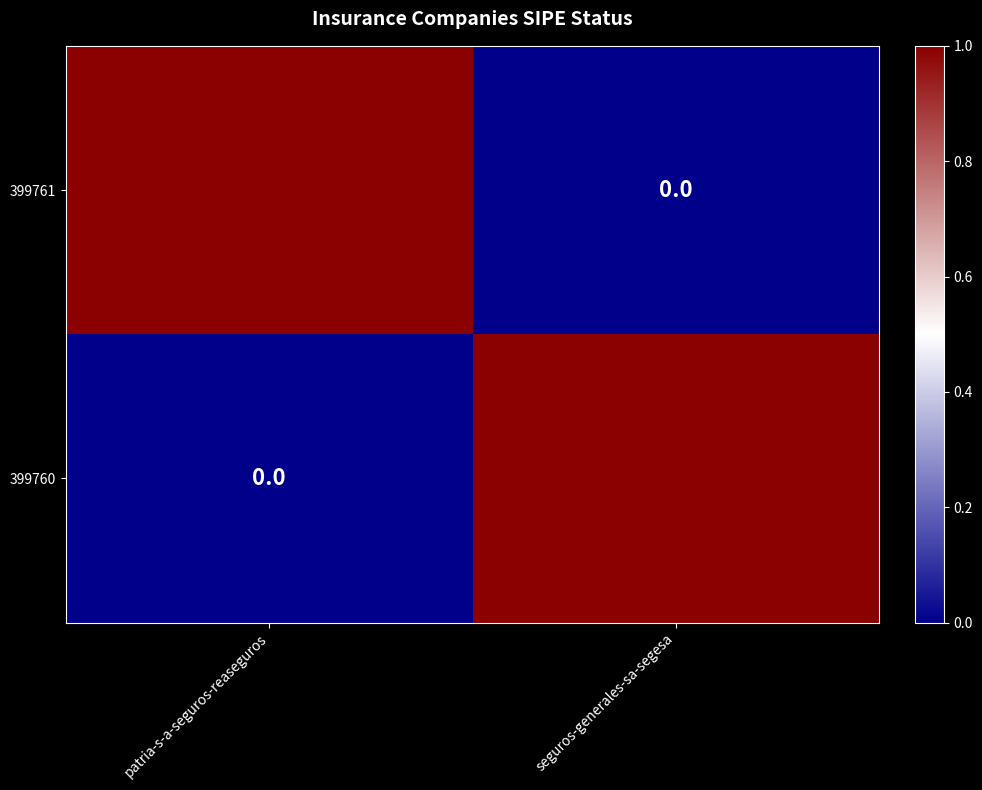

What is the spread (max minus min) of values at seguros-generales-sa-segesa?

1